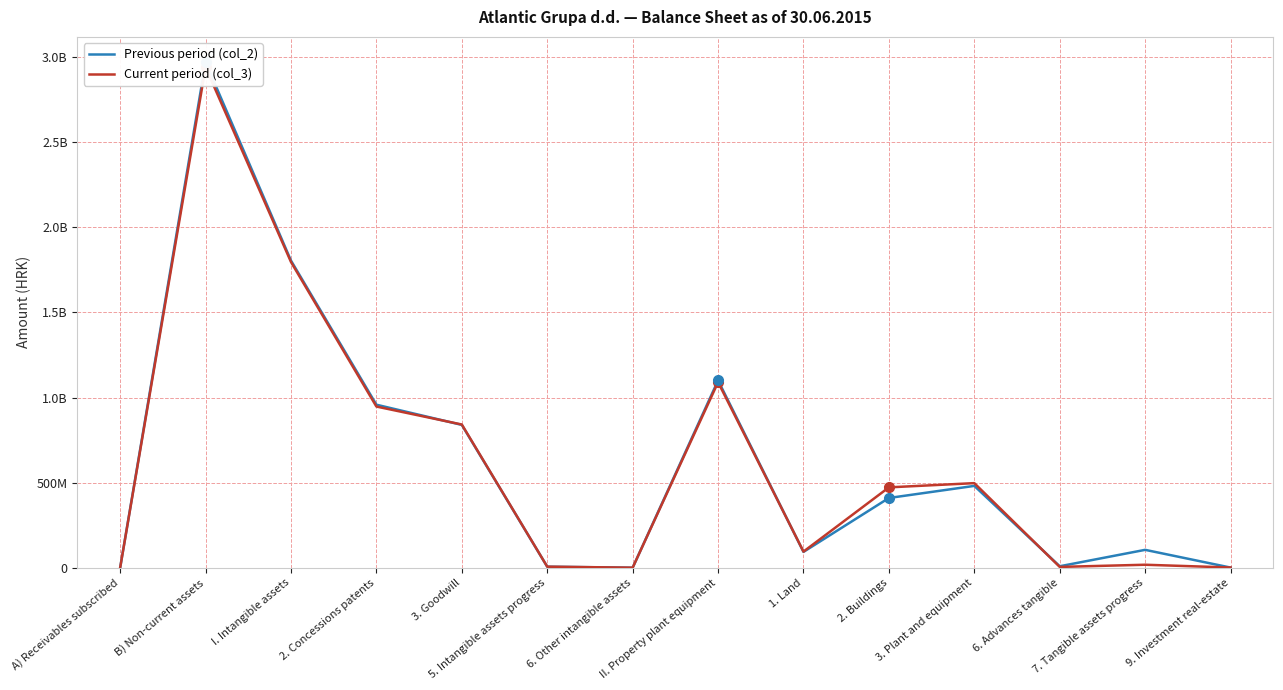

Which series has the widest spread of values?

Previous period (col_2)